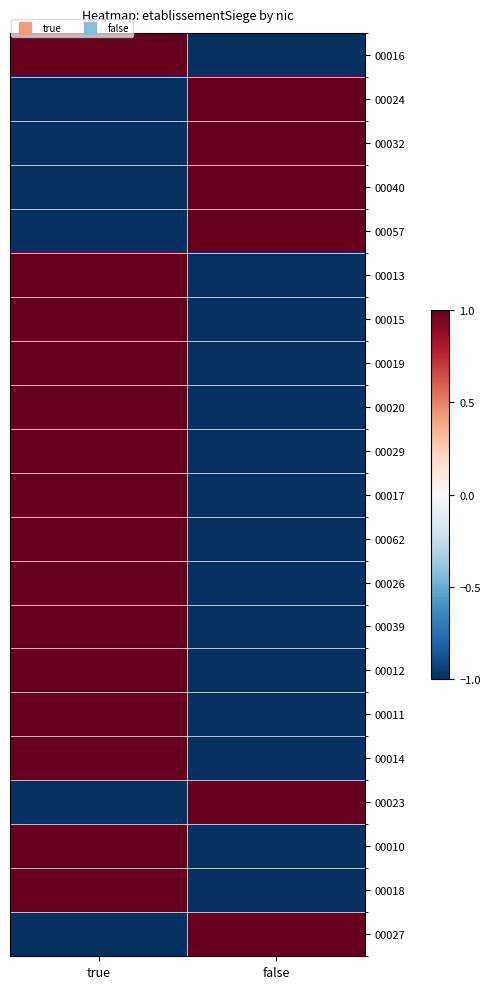

At which category is the sum across all series the highest?

true